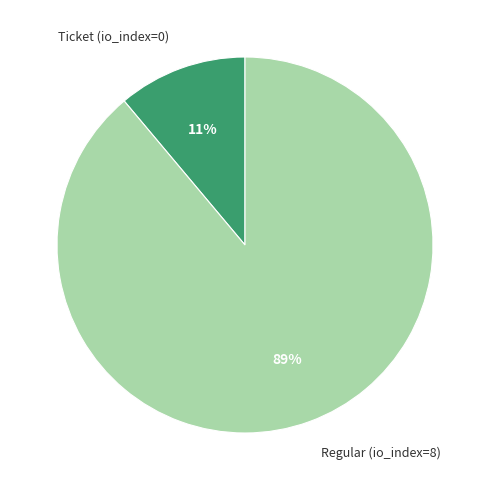

How many segments does this pie chart have?

2